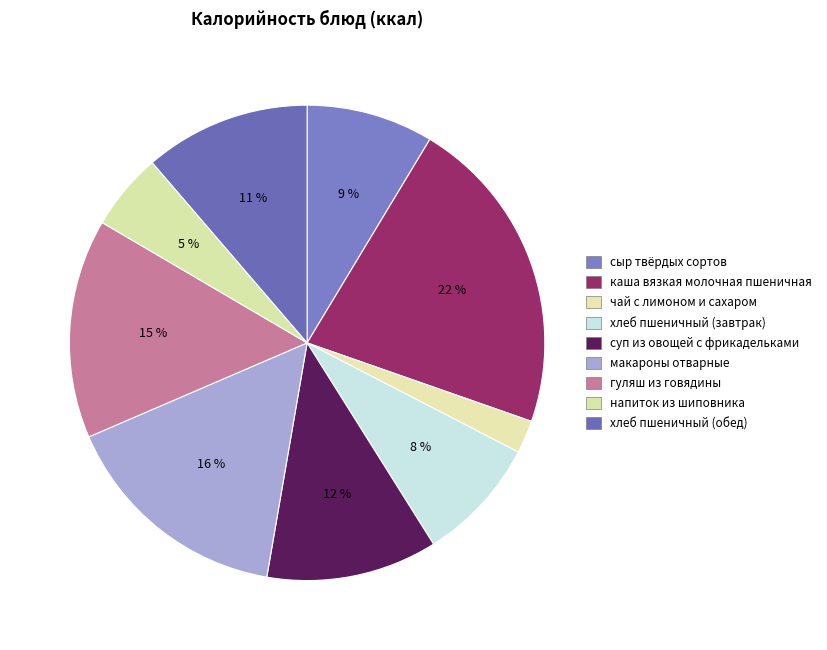

Is макароны отварные the majority of the pie?

No